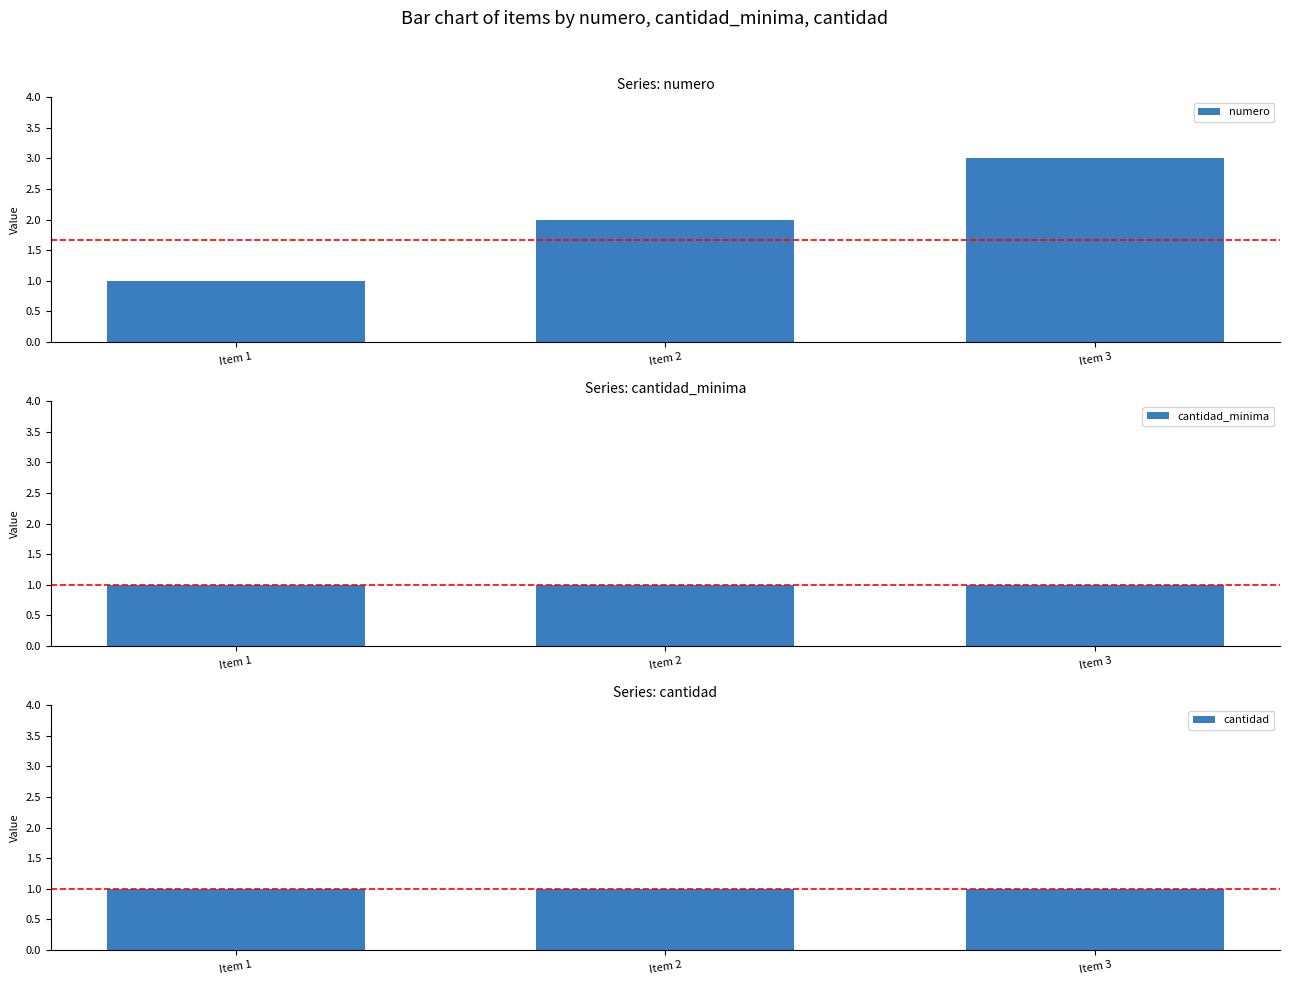

True or false: cantidad has a value of 2 at Item 1.

False